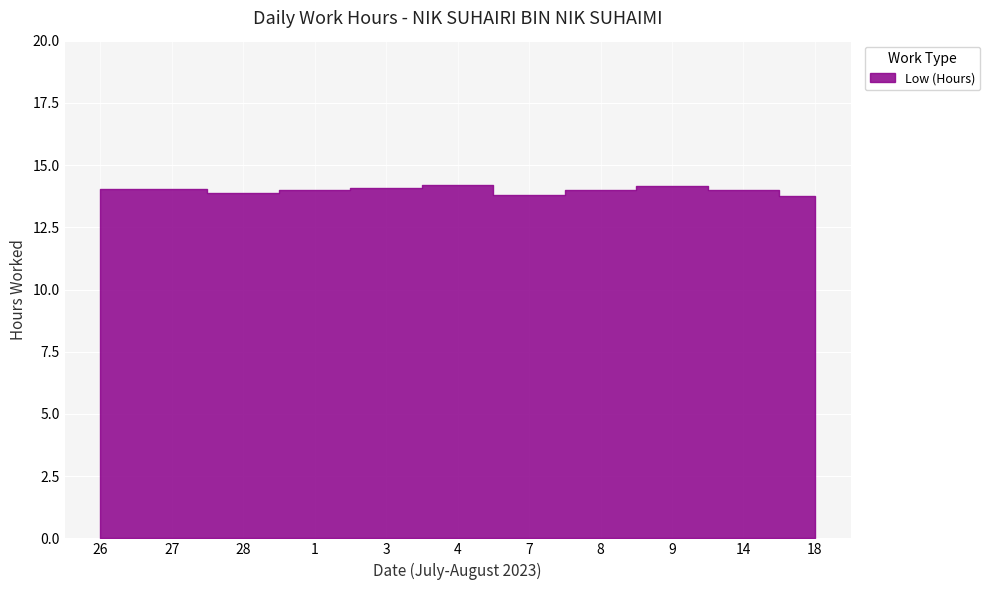

How many points are higher than both their immediate neighbors (excluding endpoints)?

2